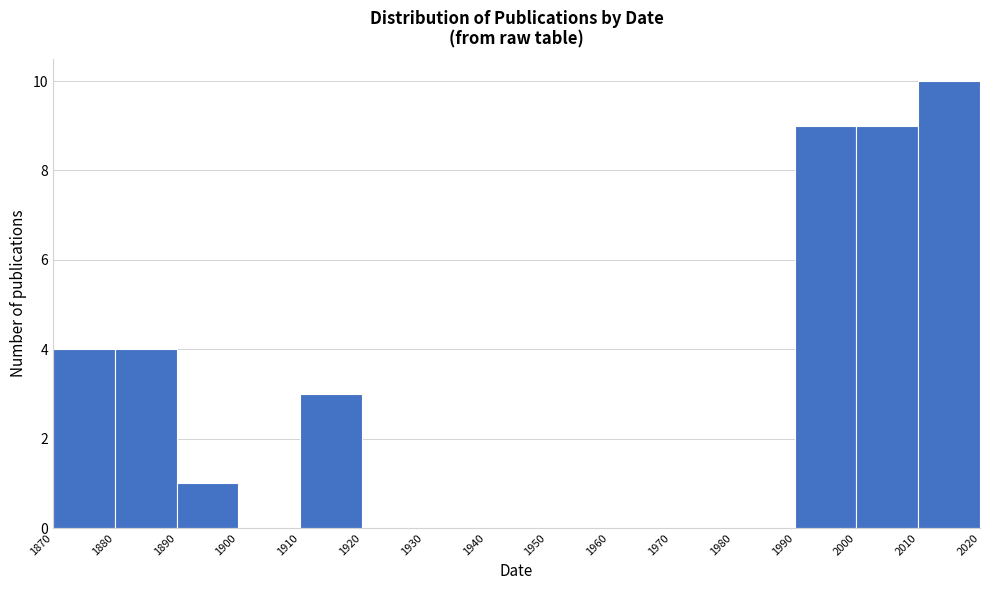

Reading left to right, transcribe this chart: for each bar, give the range it covers on the x-axis and its height. The values are not printed on the chart, so give them approximately, as read against the axis.

1870 to 1880: 4
1880 to 1890: 4
1890 to 1900: 1
1900 to 1910: 0
1910 to 1920: 3
1920 to 1930: 0
1930 to 1940: 0
1940 to 1950: 0
1950 to 1960: 0
1960 to 1970: 0
1970 to 1980: 0
1980 to 1990: 0
1990 to 2000: 9
2000 to 2010: 9
2010 to 2020: 10